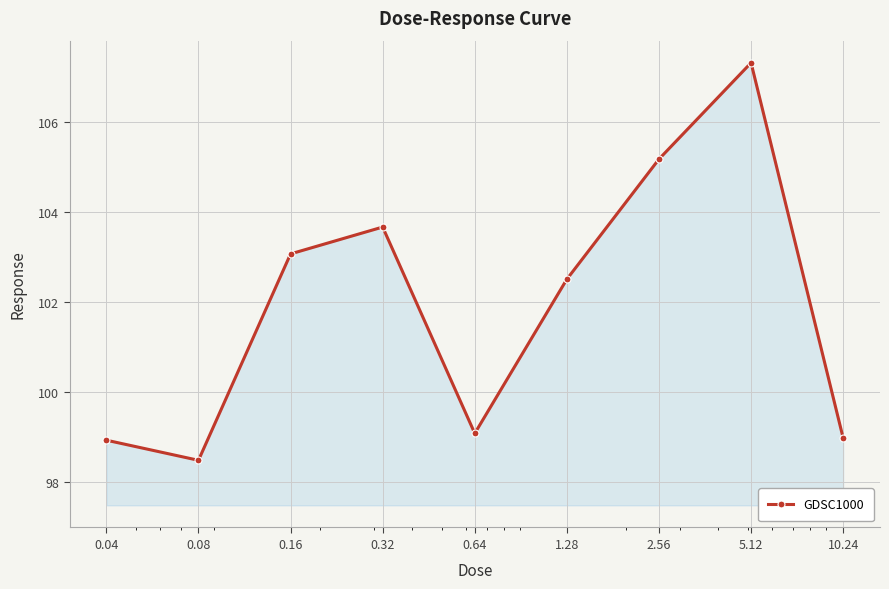

What is the difference between the maximum and minimum values?

8.8